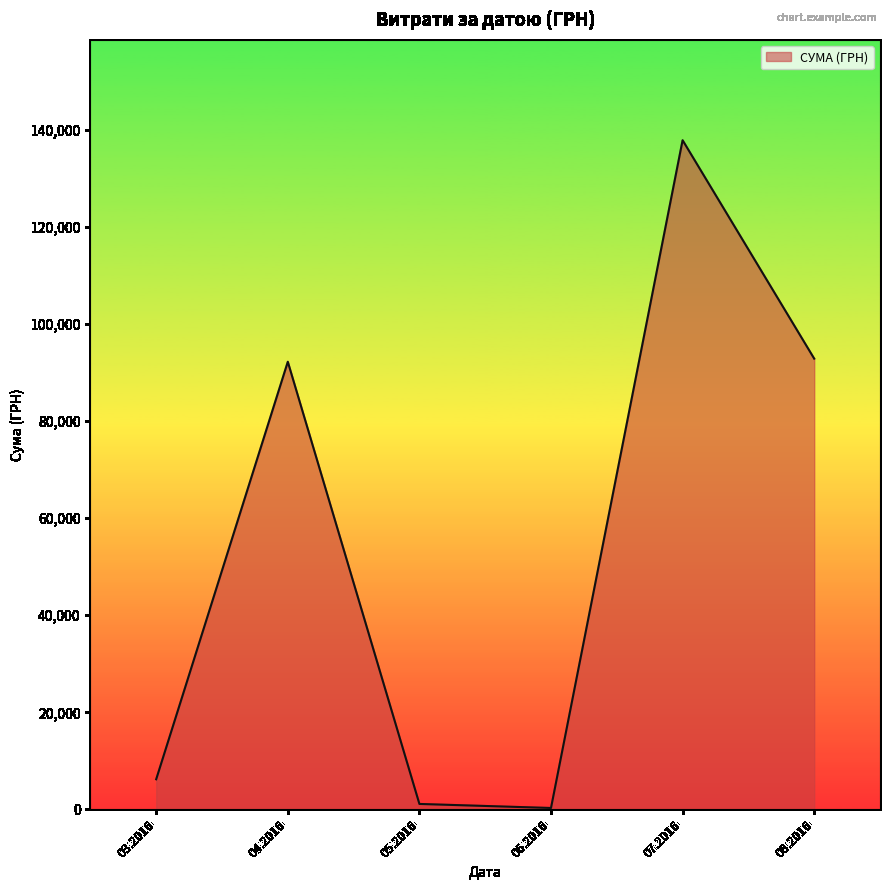

How many interior local peaks (higher than both neighbors) does the data have?

2